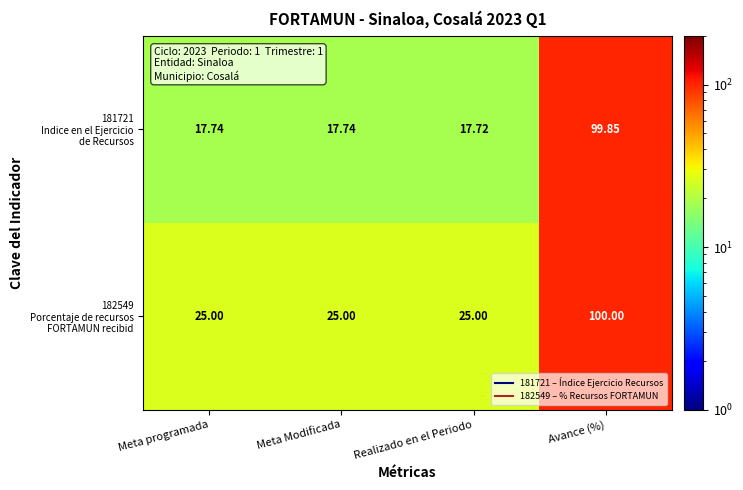

Which label corresponds to the smallest value in the chart?

Realizado en el Periodo